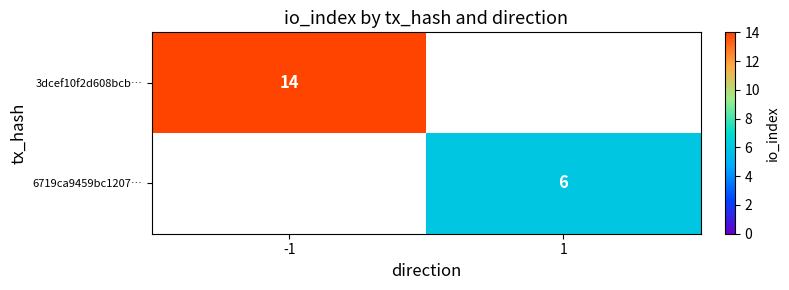

The 6719ca9459bc1207… series shows 6 at 1. True or false?

True